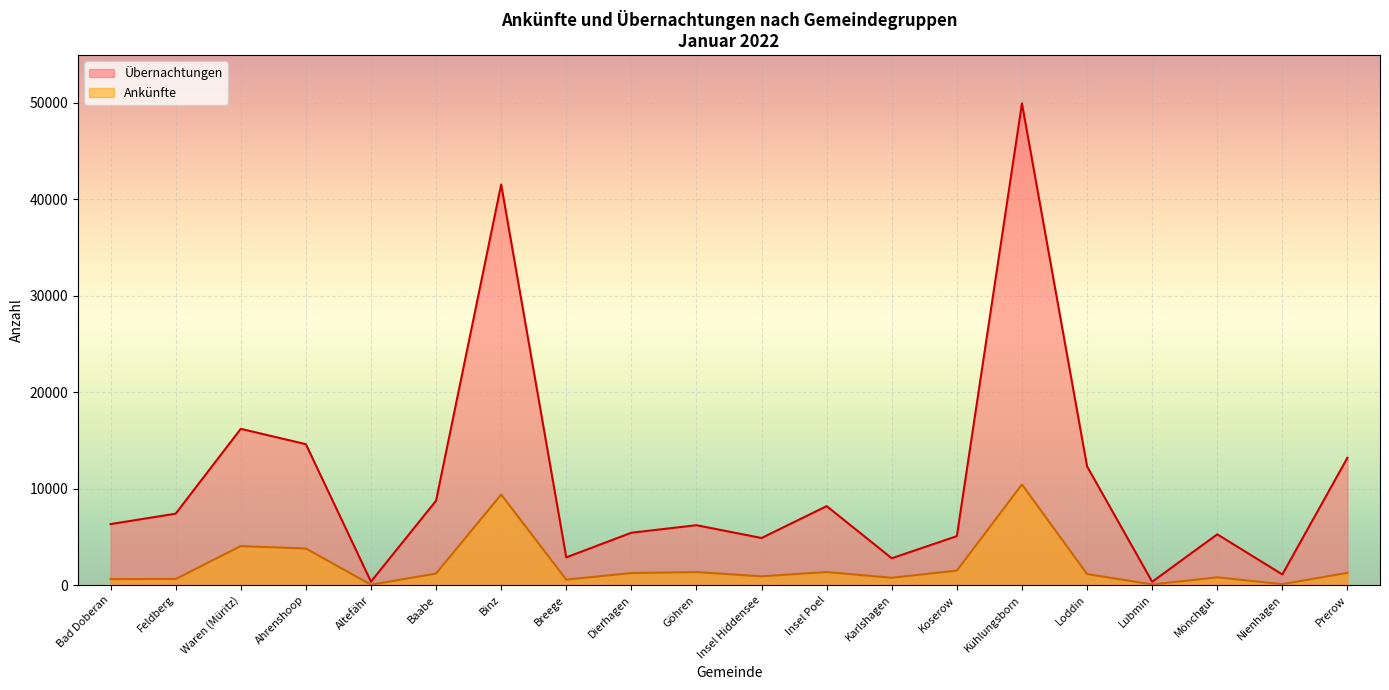

Is the value of Ankünfte at Lubmin greater than the value of Übernachtungen at Feldberg?

No